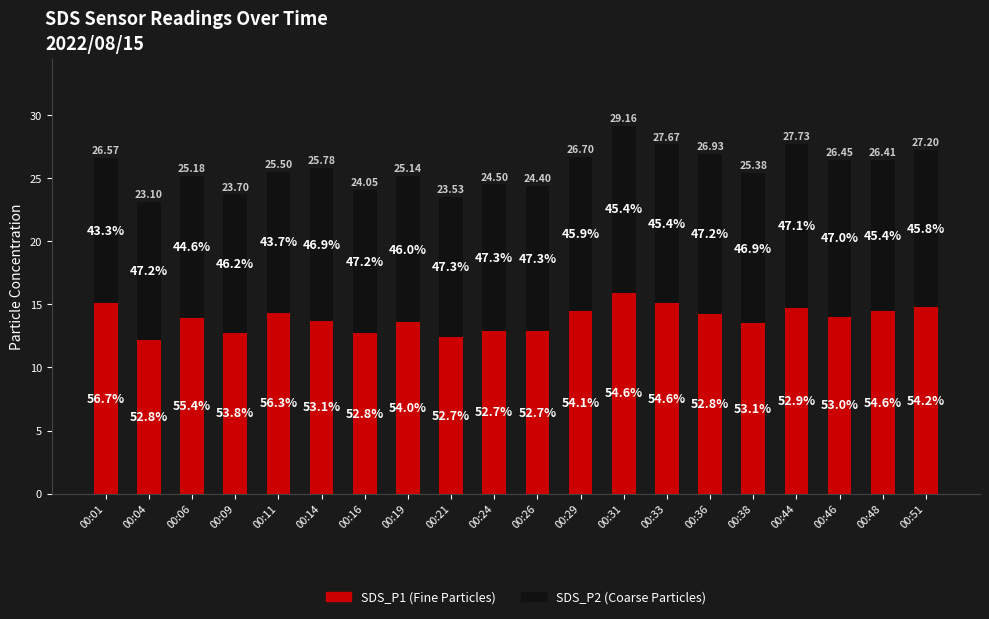

How many bars are there in total?

20